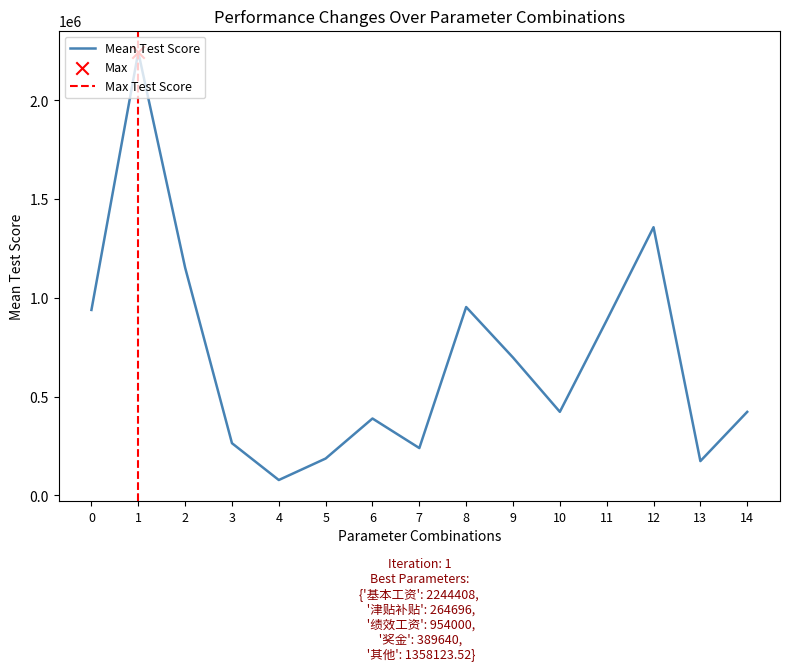

What is the ratio of the value at 13 to the value at 1?

0.1